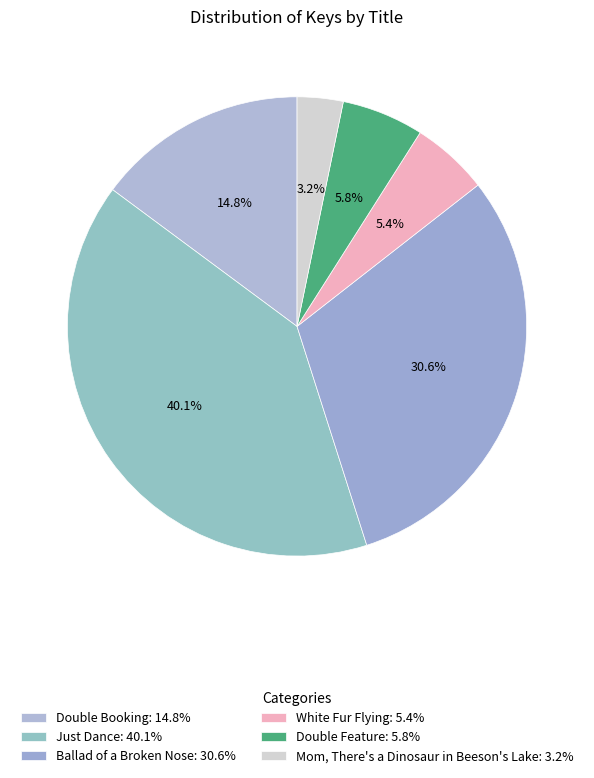

Which category has the smallest portion of the pie?

Mom, There's a Dinosaur in Beeson's Lake